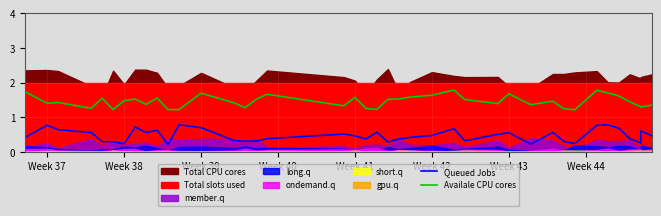

What is the difference between the maximum and second lowest values in the Queued Jobs series?

0.6